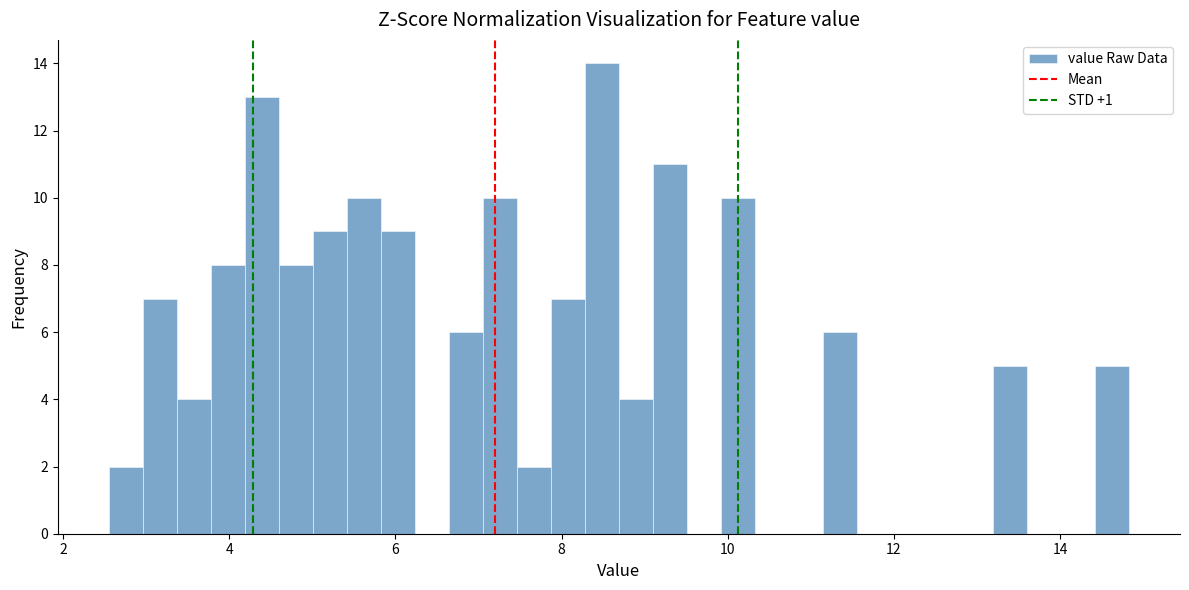

Around what value on the x-axis is the tallest bar? Give the approximate position of its centre, as read against the axis.

8.4